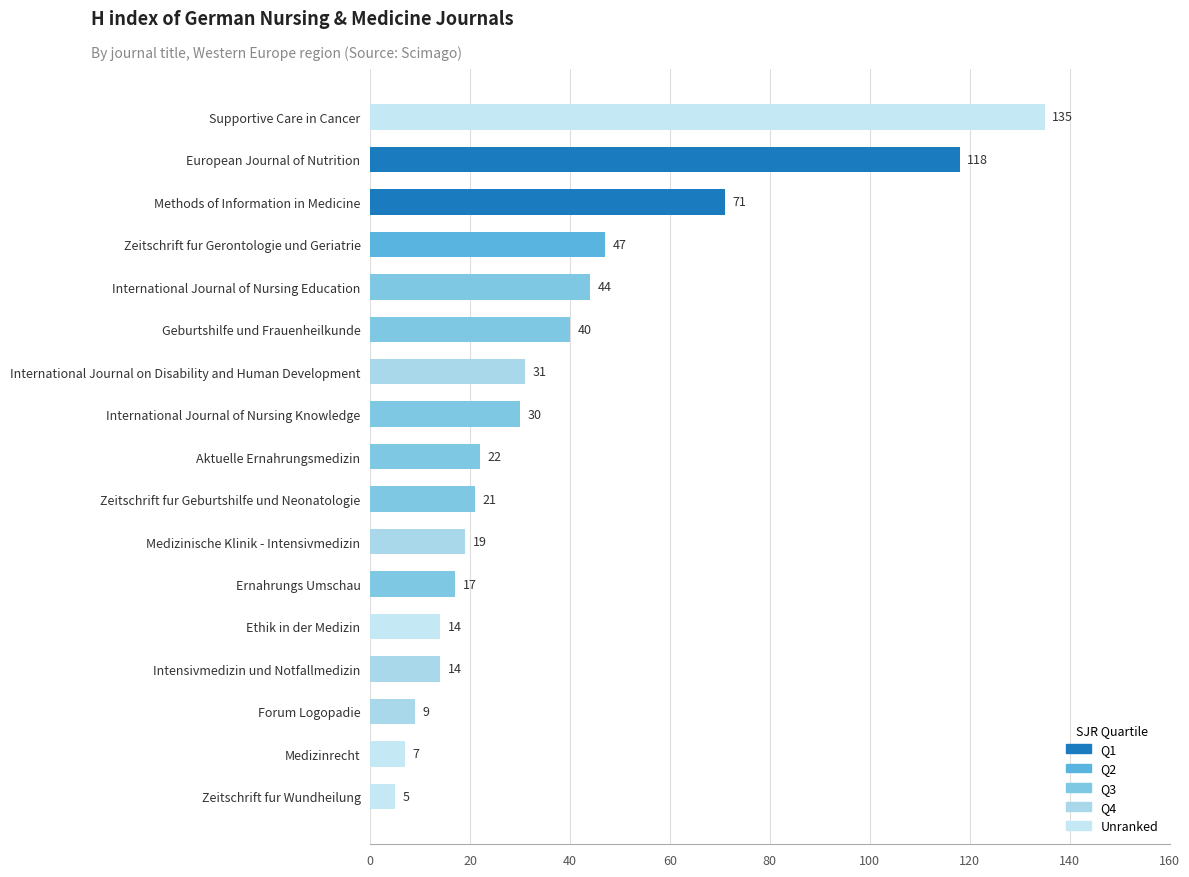

The value at Ernahrungs Umschau is 24. True or false?

False